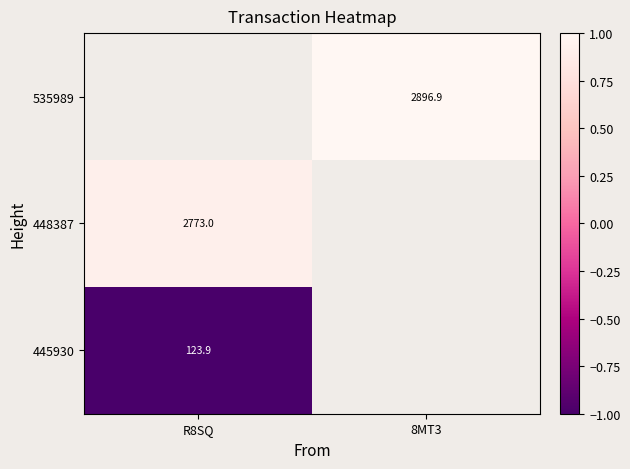

Is the value of 445930 at R8SQ greater than the value of 535989 at 8MT3?

No